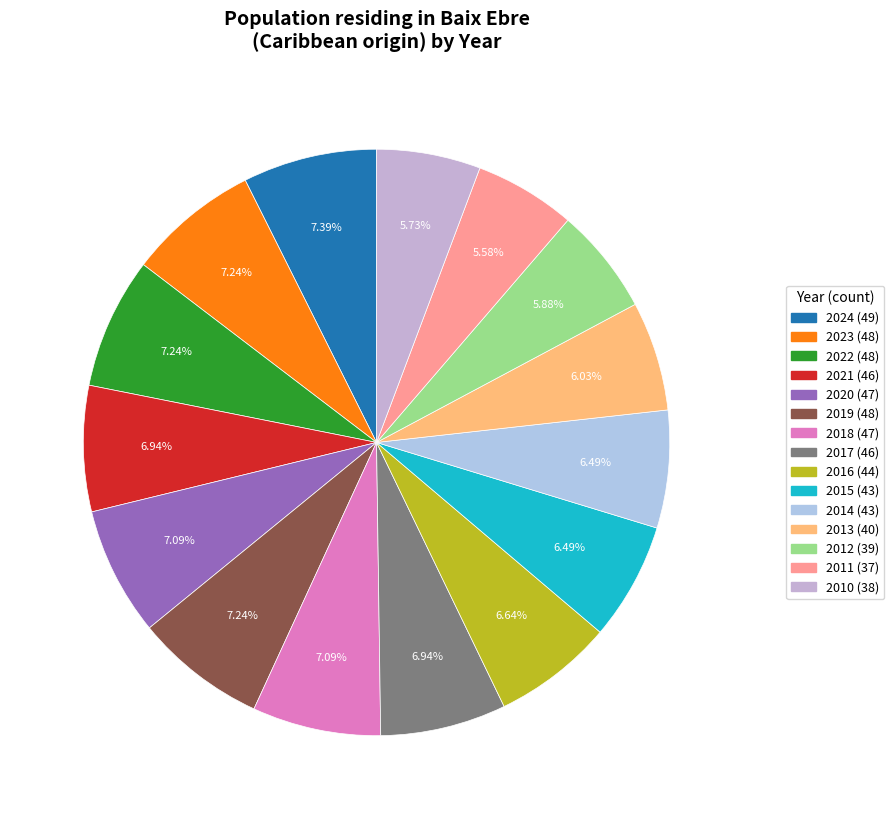

What percentage do 2015 and 2011 together represent?

12.1%